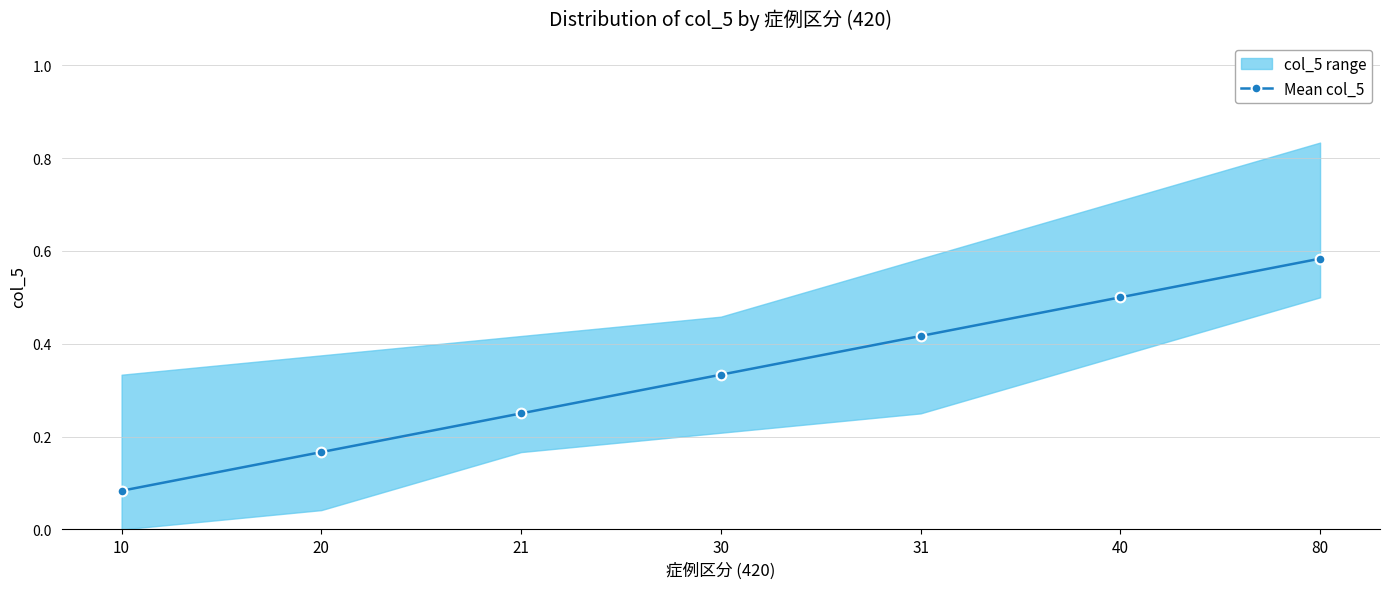

What is the difference between the values at 20 and 40?

0.3